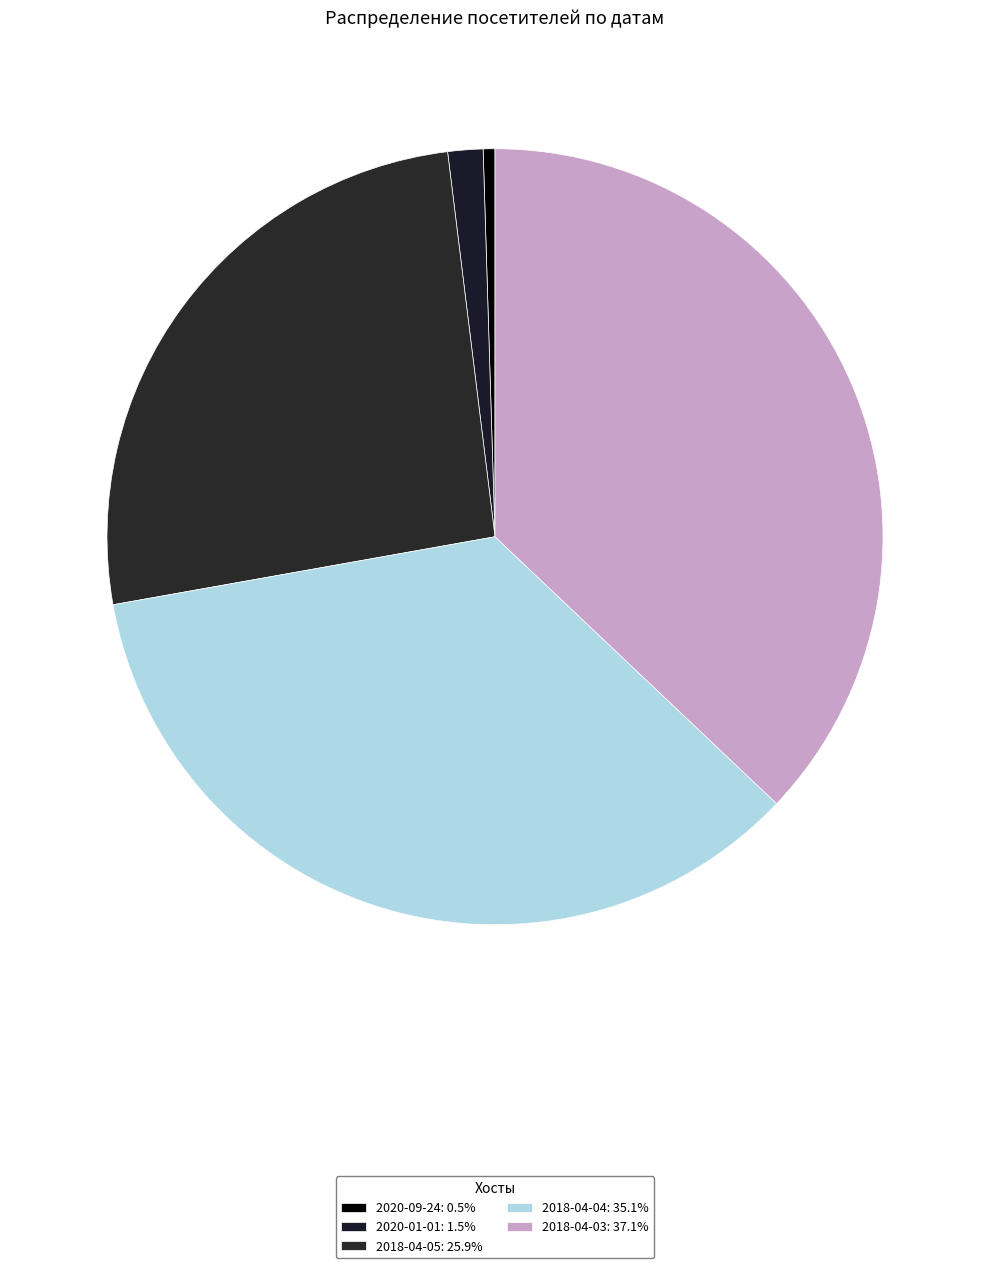

What percentage is NOT represented by 2018-04-03?

62.9%